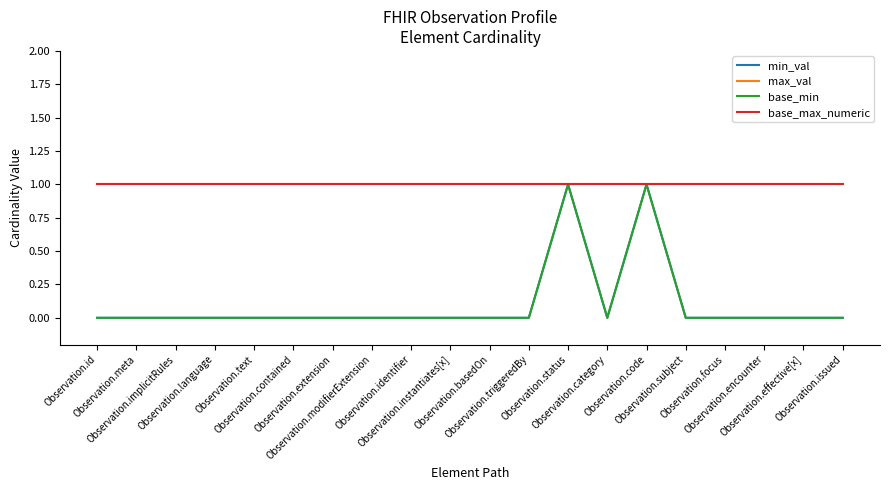

What is the value of the max_val point at the 12th from the left?

1